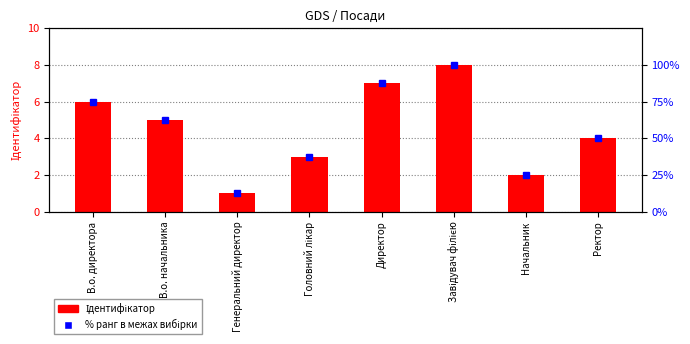

What position from the left is Головний лікар?

4